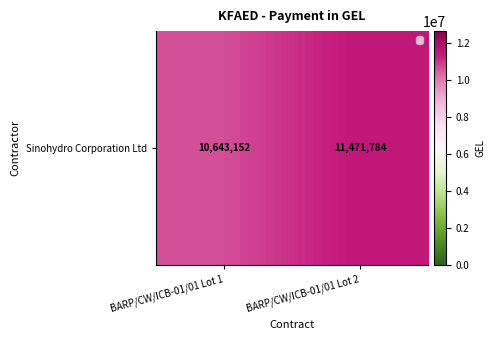

Which has a higher value, BARP/CW/ICB-01/01 Lot 2 or BARP/CW/ICB-01/01 Lot 1?

BARP/CW/ICB-01/01 Lot 2